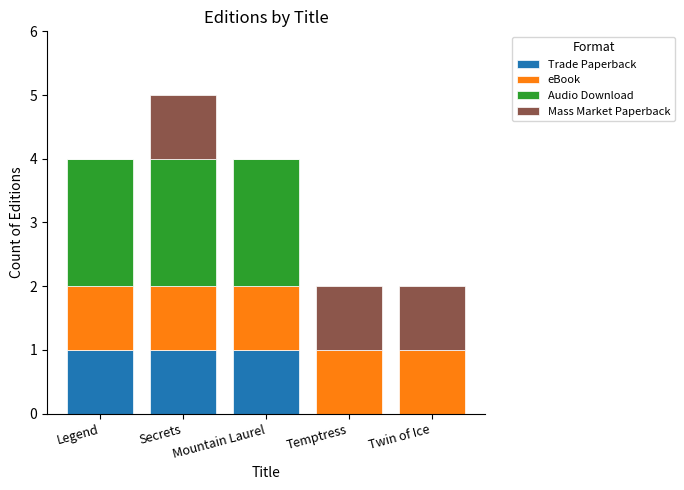

What are all the series names shown in the legend?

Trade Paperback, eBook, Audio Download, Mass Market Paperback